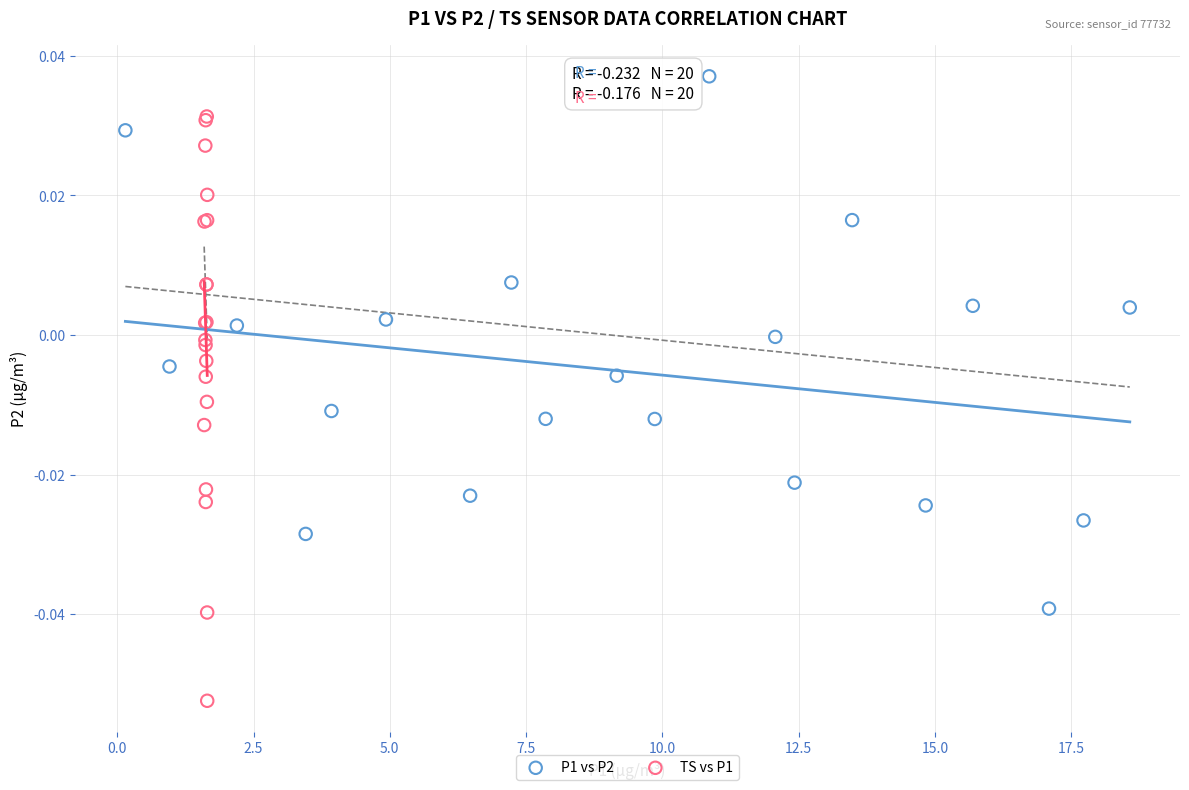

What are all the series names shown in the legend?

P1 vs P2, TS vs P1